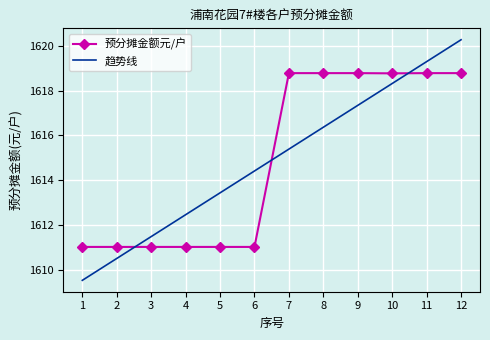

Is this an area chart (filled region under the line)?

No